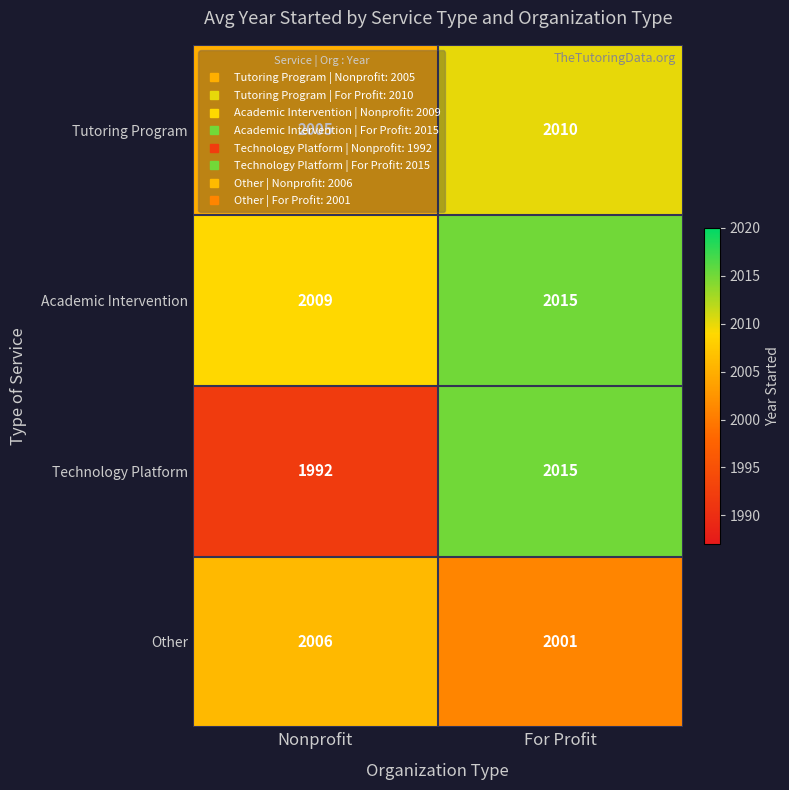

What is the total value across all series at For Profit?

8041